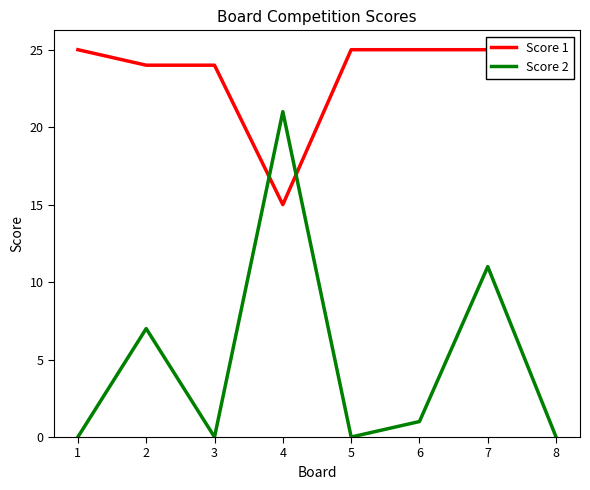

Where do Score 2 and Score 1 first cross each other?

3 and 4